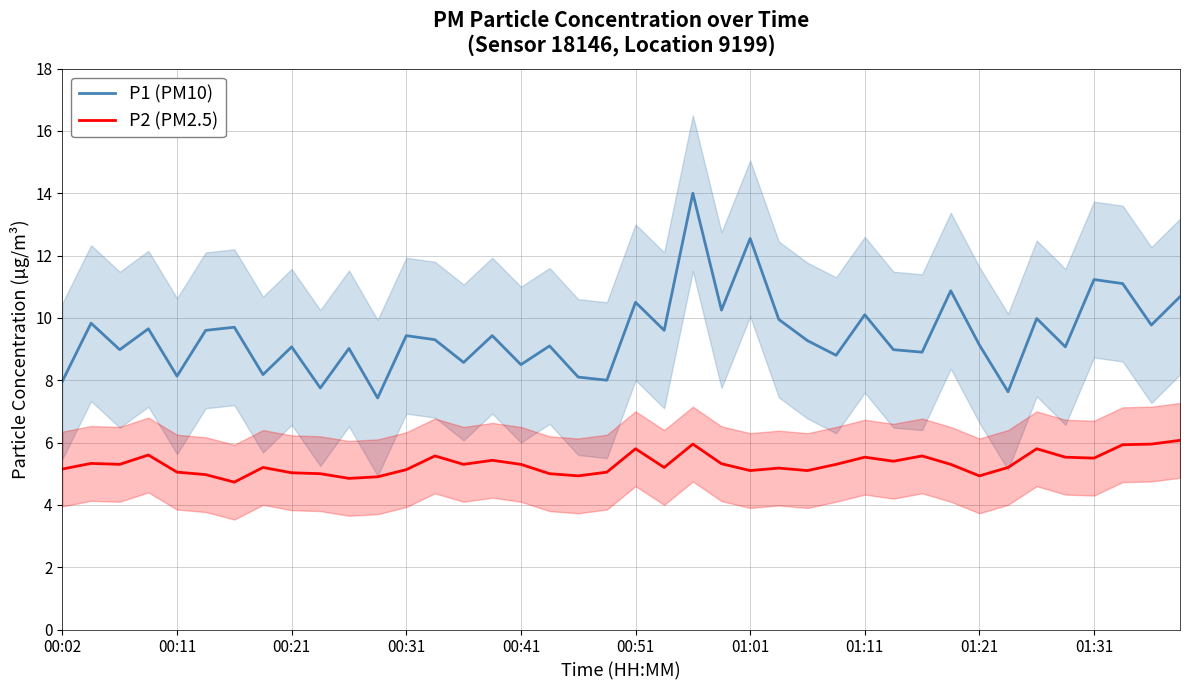

What is the minimum value shown in the chart?

4.7